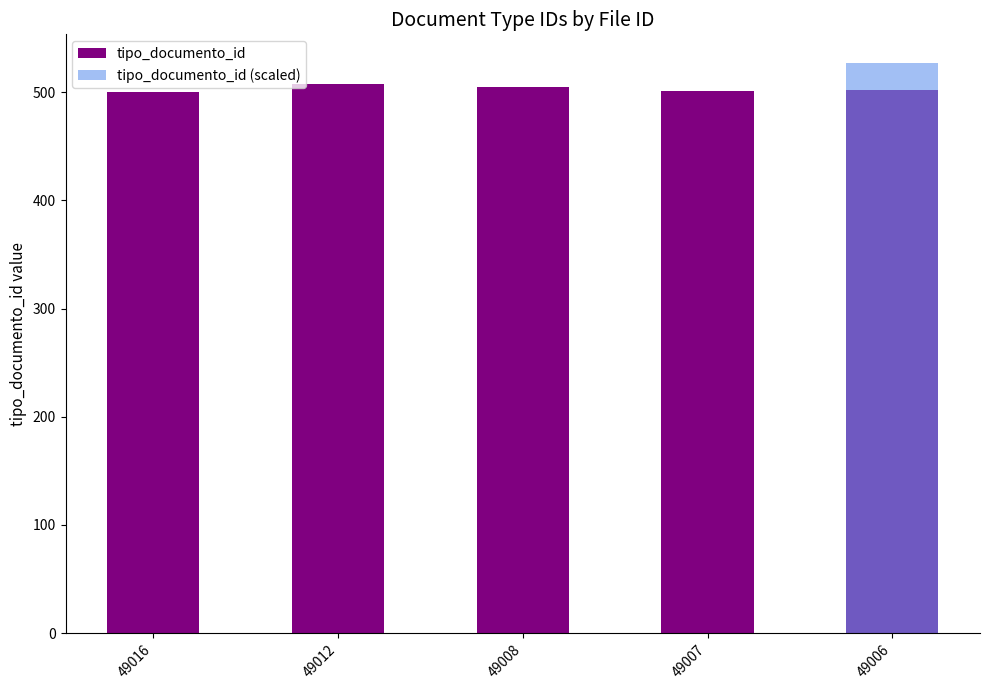

Which label corresponds to the smallest value in the chart?

49016